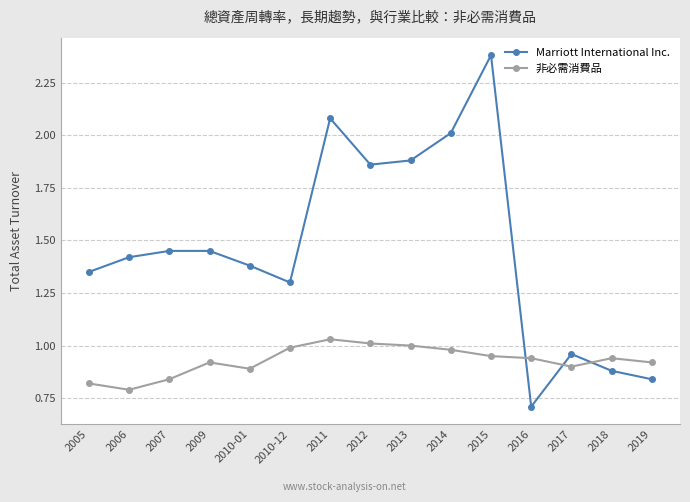

Which series has the widest spread of values?

Marriott International Inc.